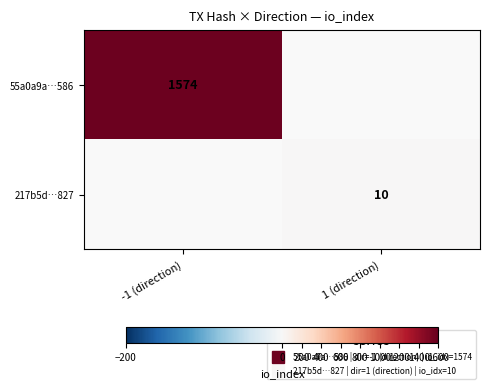

At which label does 217b5d…827 reach its peak?

1 (direction)